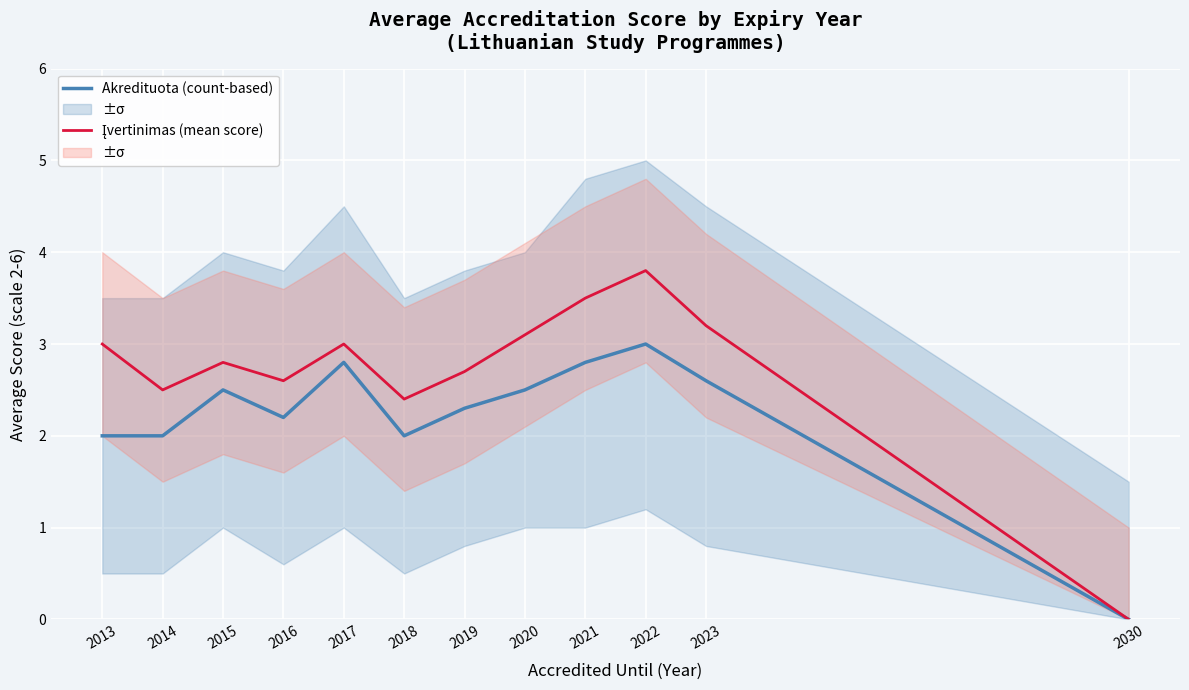

True or false: Akredituota (count-based) and Įvertinimas (mean score) intersect in this chart.

False